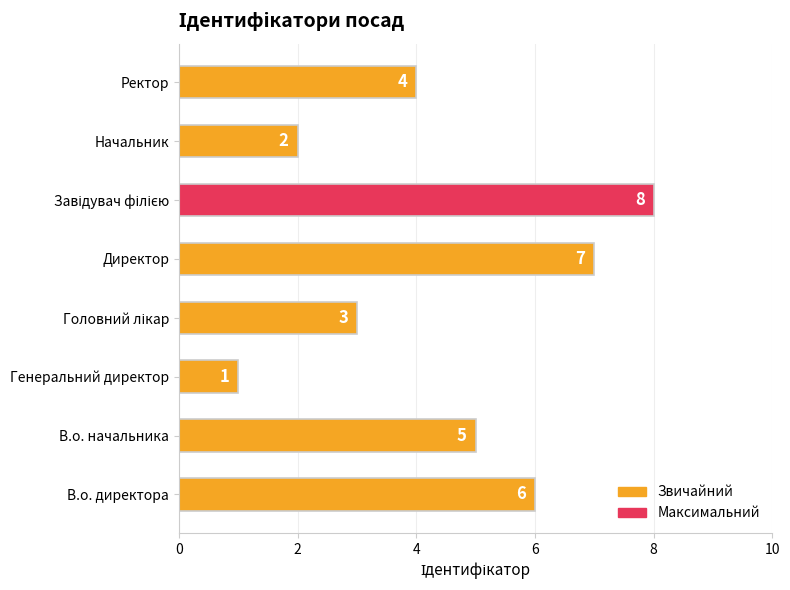

What is the ratio of the value at Генеральний директор to the value at Начальник?

0.5